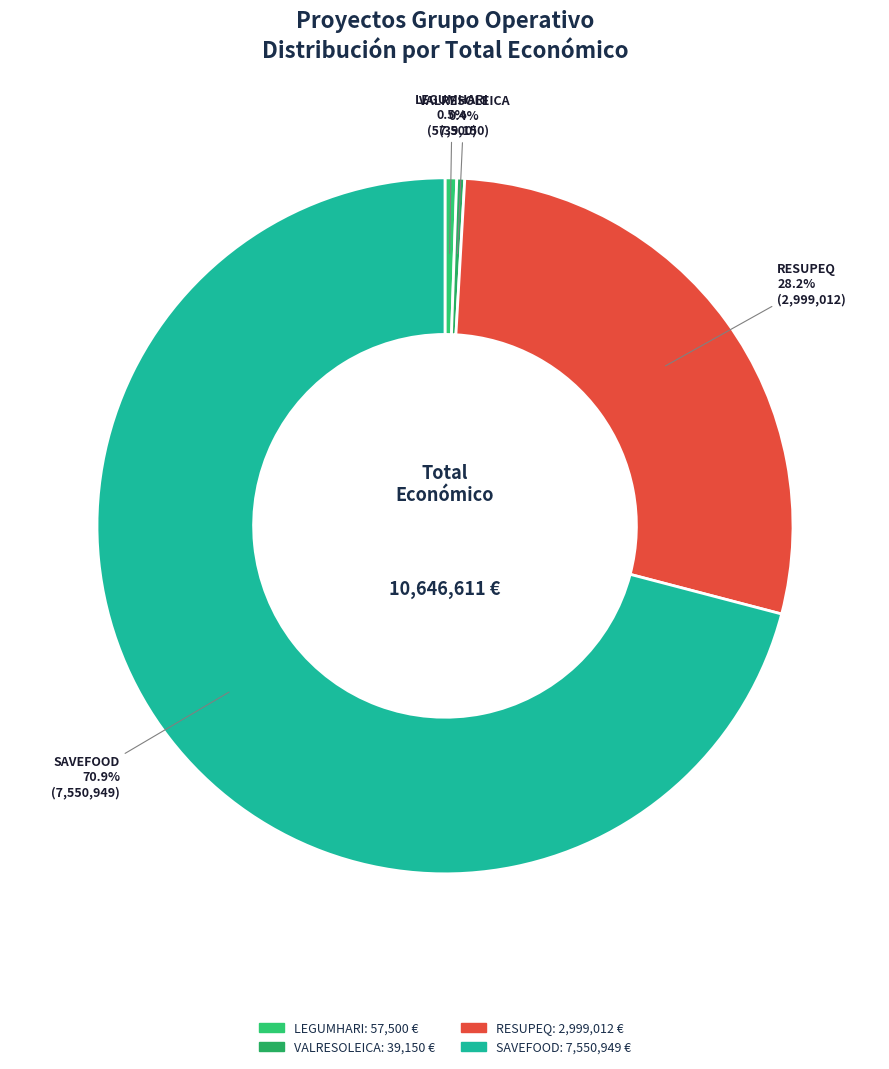

Approximately how many times larger is the value at RESUPEQ compared to VALRESOLEICA?

76.6